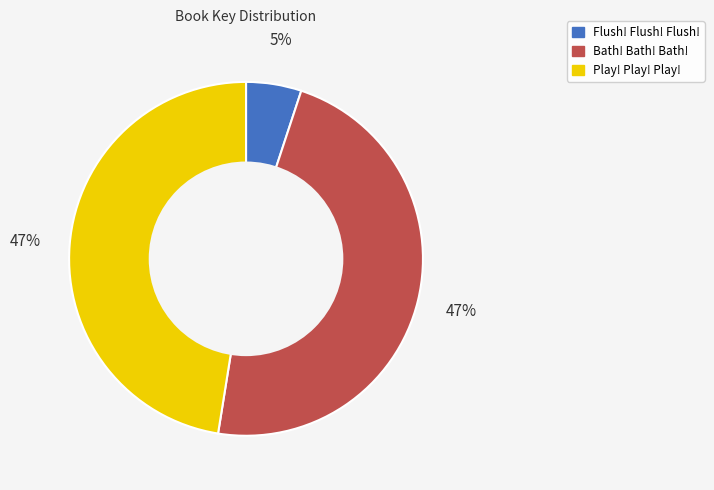

To the nearest percent, what percentage of the pie is Bath! Bath! Bath!?

47%